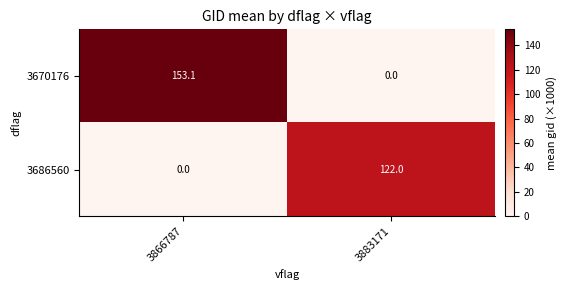

Reading left to right, transcribe all the data shown in this chart.

3670176: 3866787=153.1	3883171=0.0
3686560: 3866787=0.0	3883171=122.0